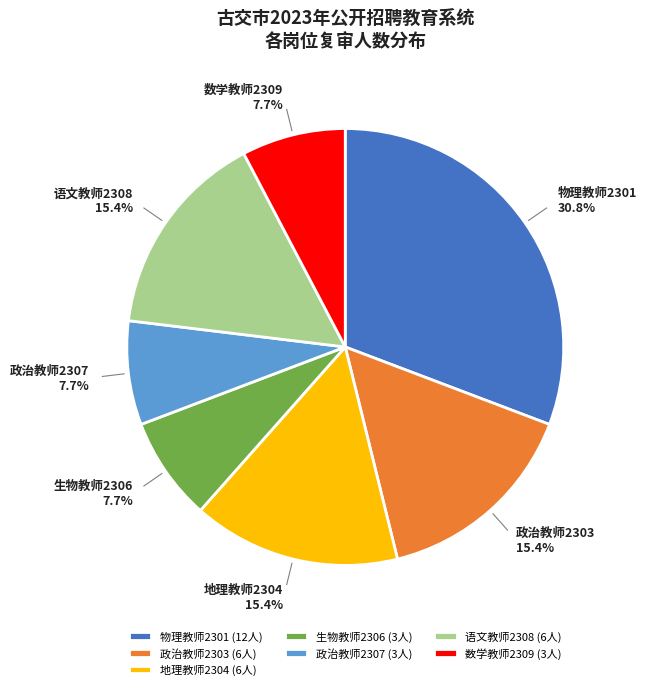

Approximately how many times larger is the value at 物理教师2301 compared to 政治教师2303?

2.0